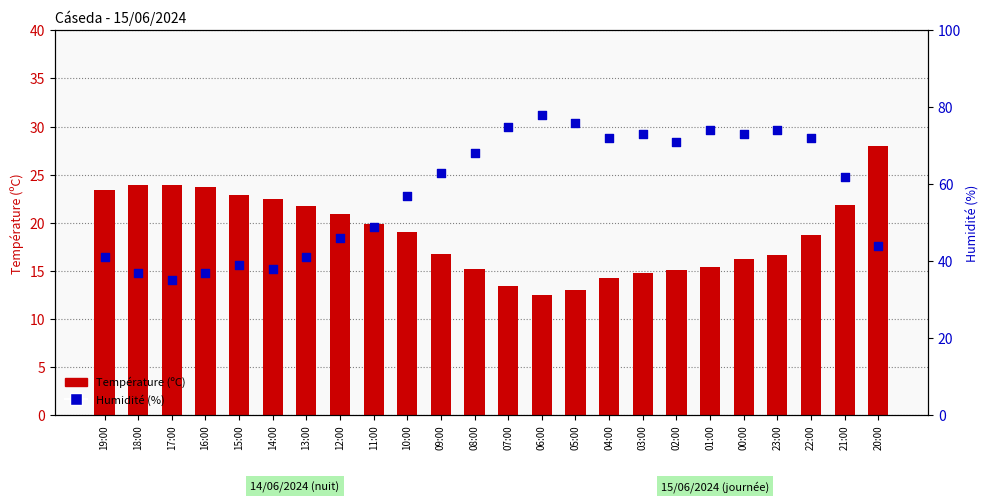

Which series contains the lowest Y value?

Température (ºC)